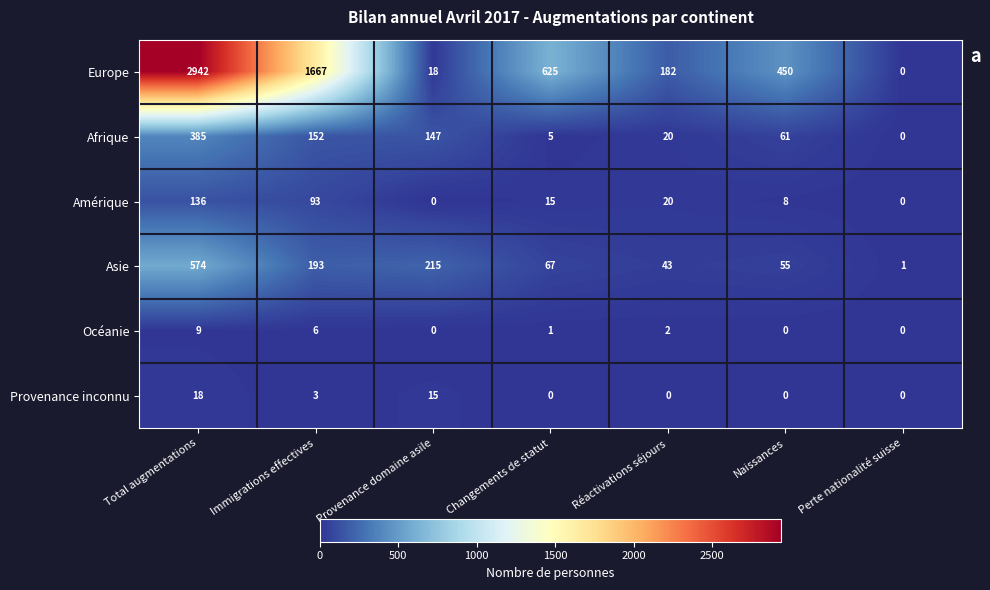

What is the sum of the Océanie values at Changements de statut and Total augmentations?

10